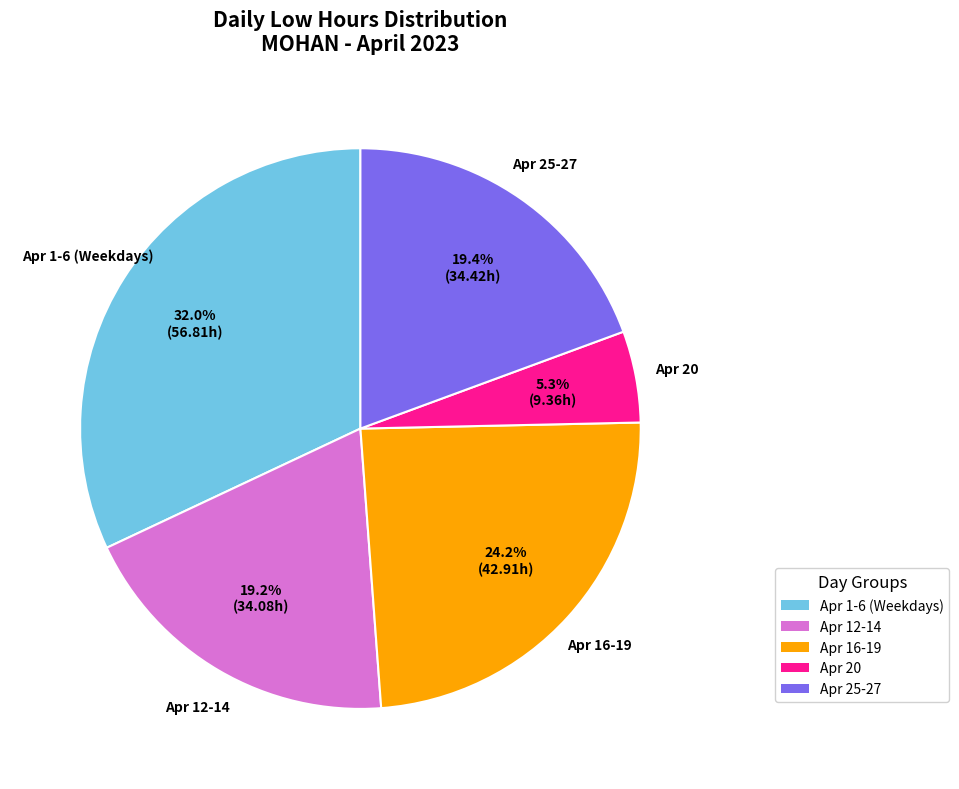

How many segments does this pie chart have?

5